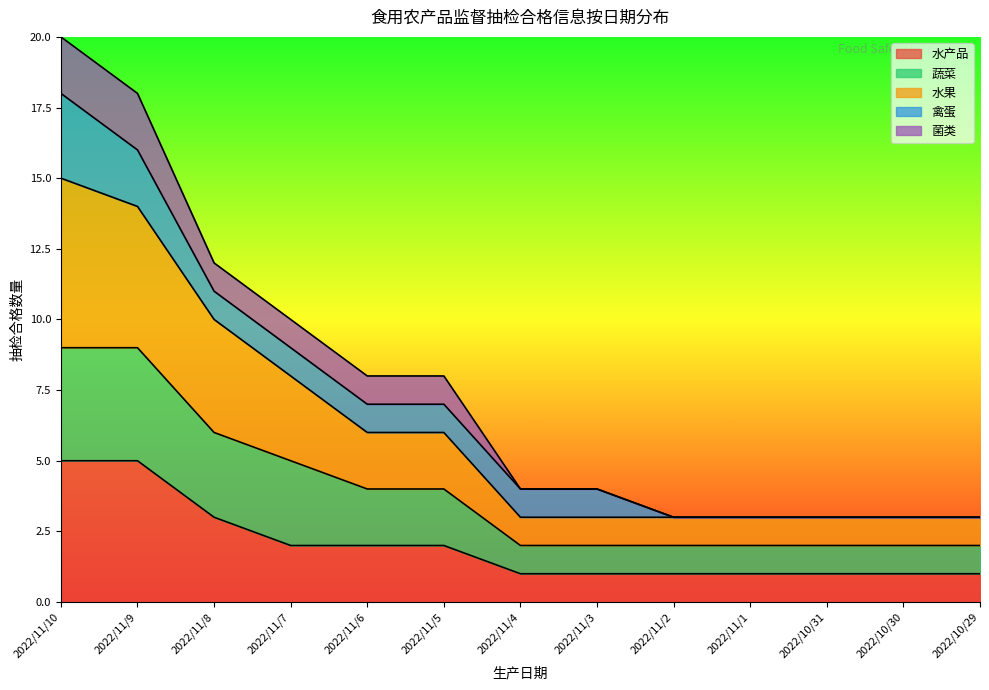

Which series has the largest range (max minus min)?

水果